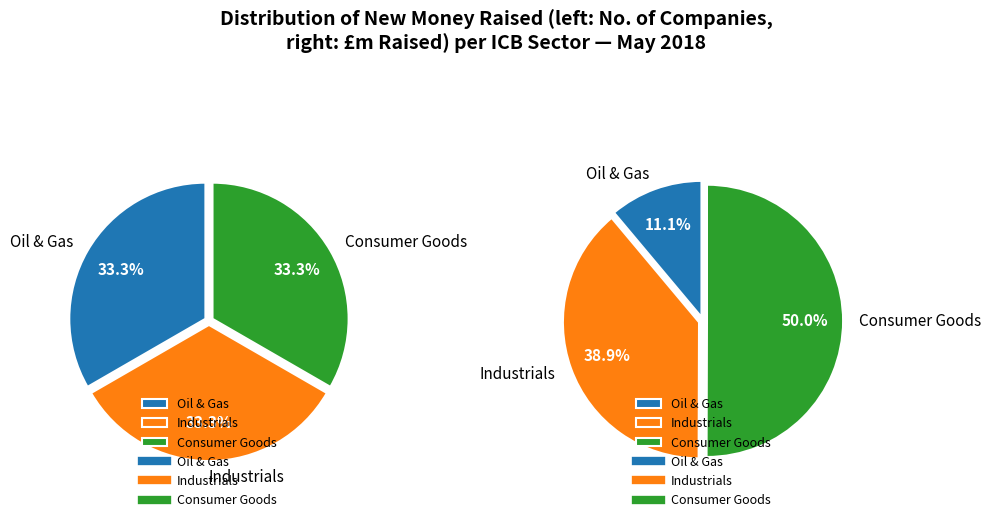

True or false: Industrials accounts for 53% of the total.

False